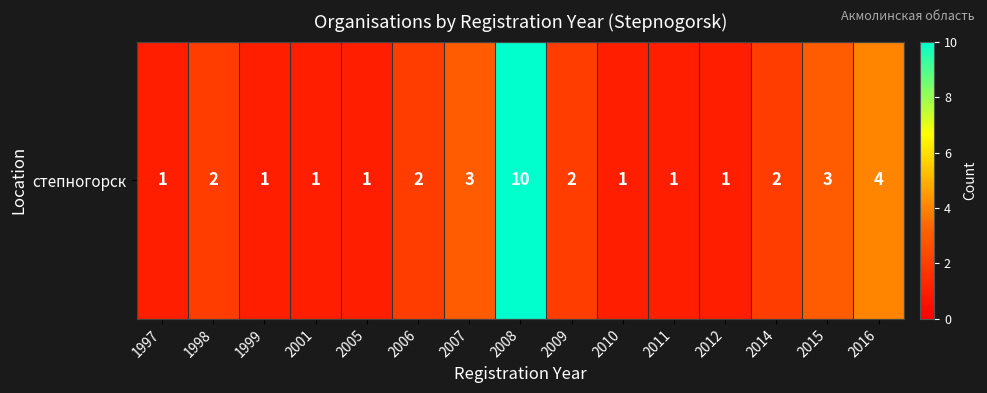

At which label is the value closest to 5?

2016